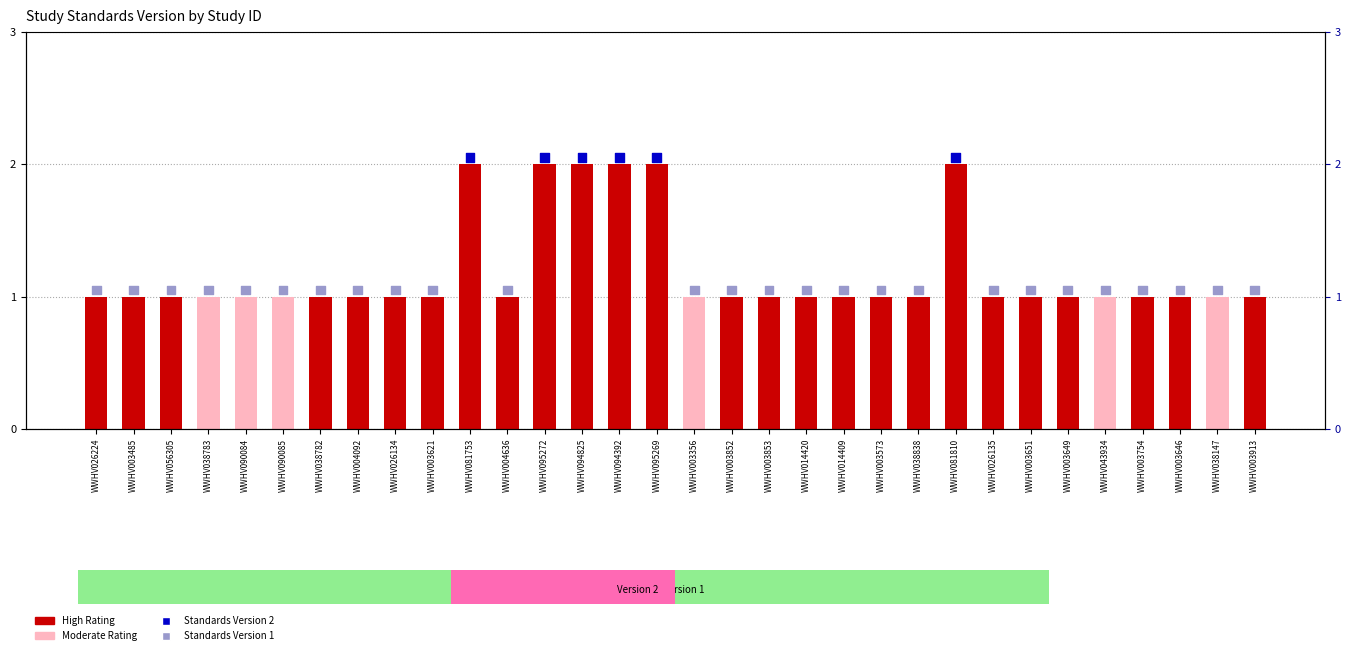

What is the total value across all series at WWHV003852?

2.0